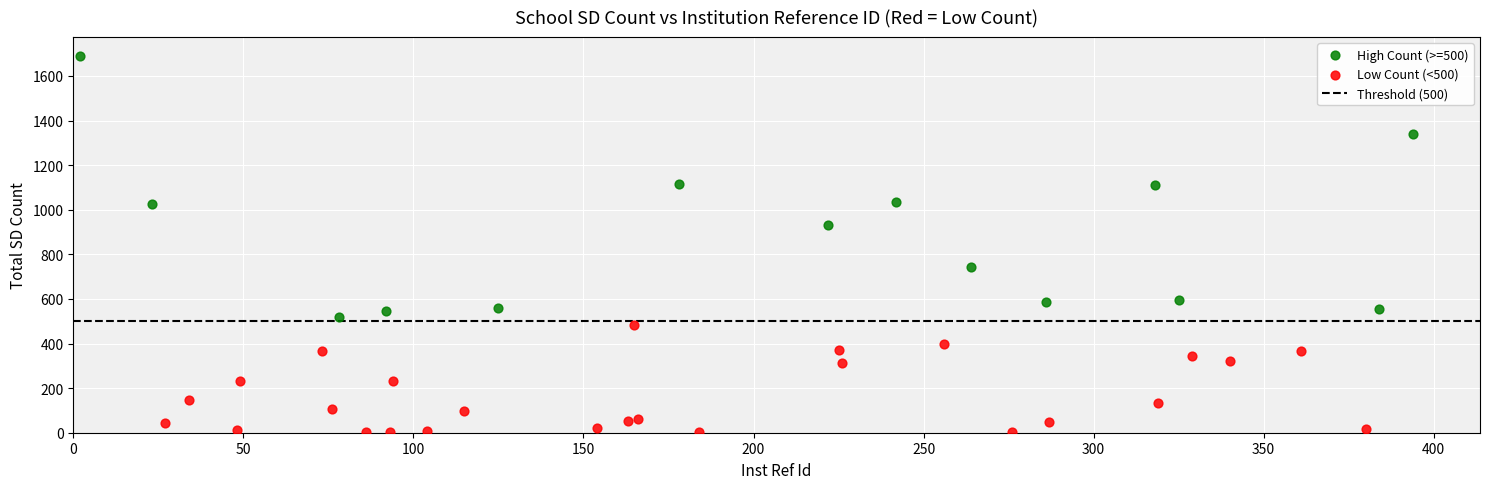

Which series reaches the maximum Y coordinate?

High Count (>=500)